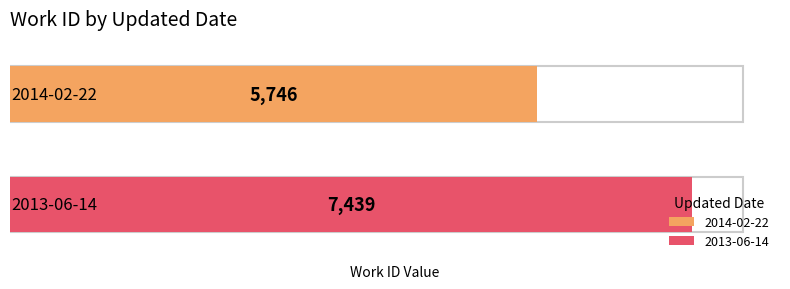

Reading left to right, list all the values displayed in this chart.

2014-02-22=5746	2013-06-14=7439